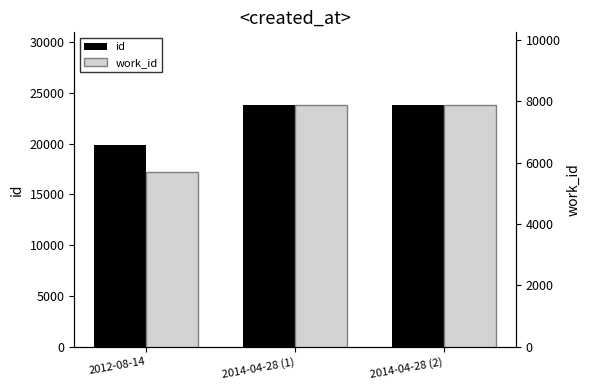

What is the label of the 1st bar from the right?

2014-04-28 (2)